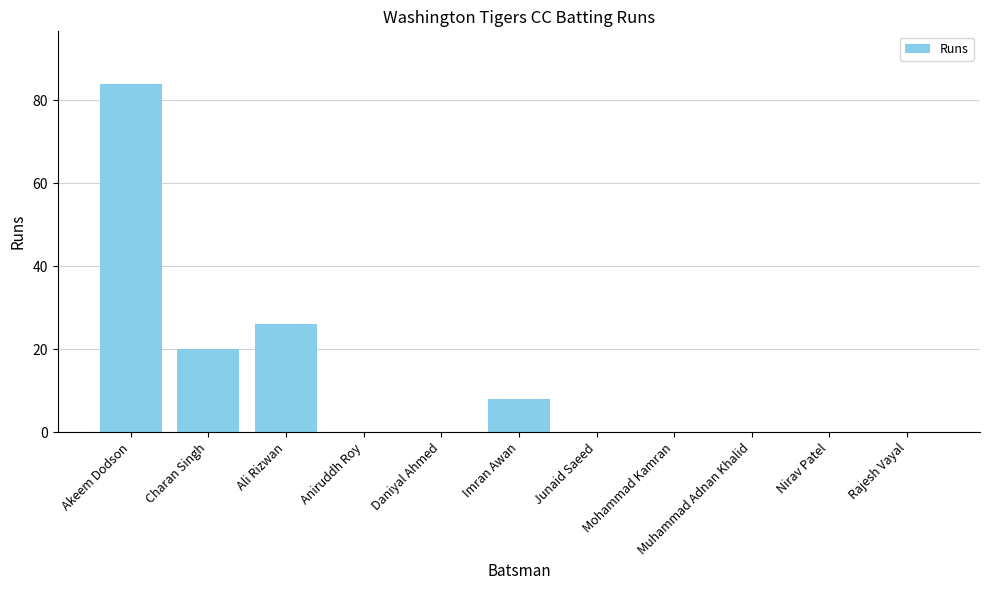

At which category does the chart reach its peak across all series?

Akeem Dodson